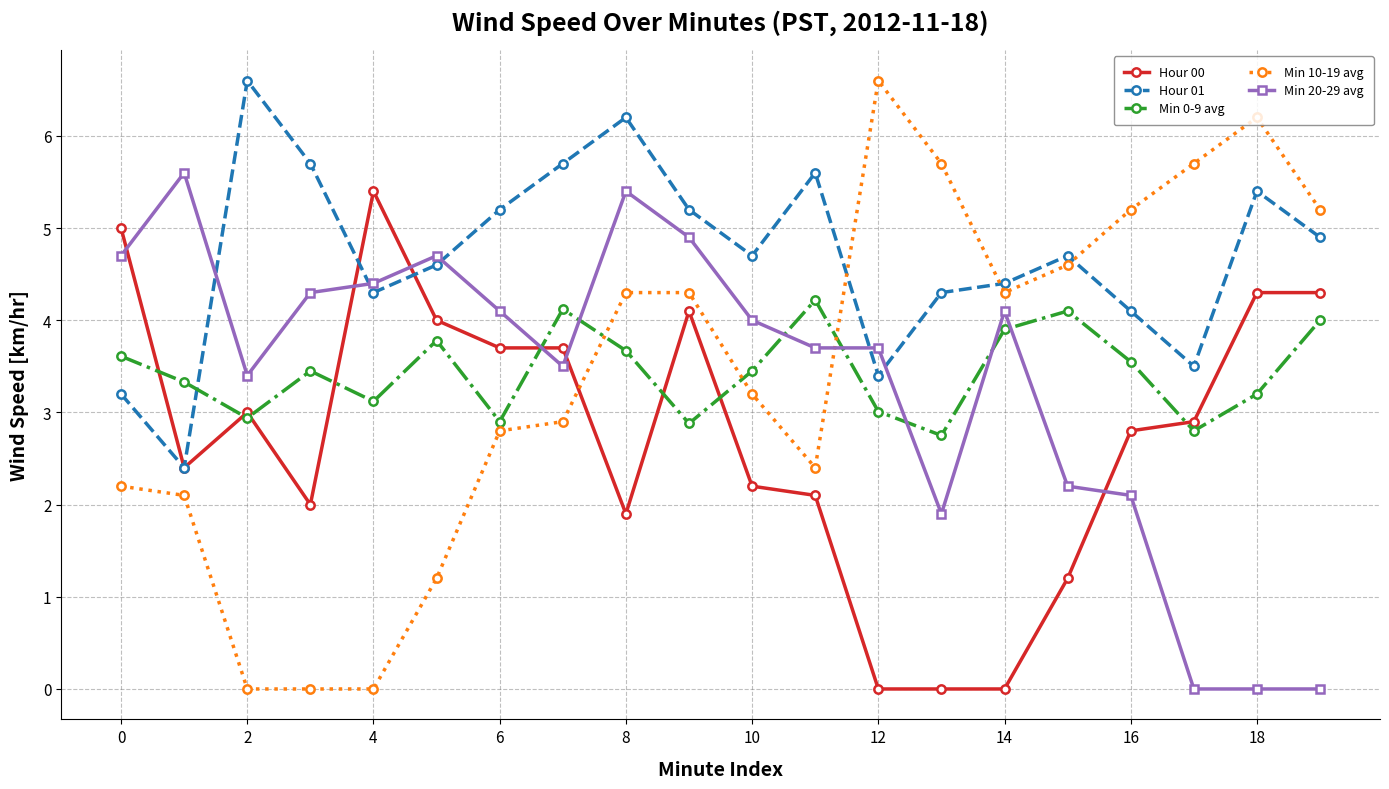

What is the value of the Min 20-29 avg point at the 15th from the left?

4.1